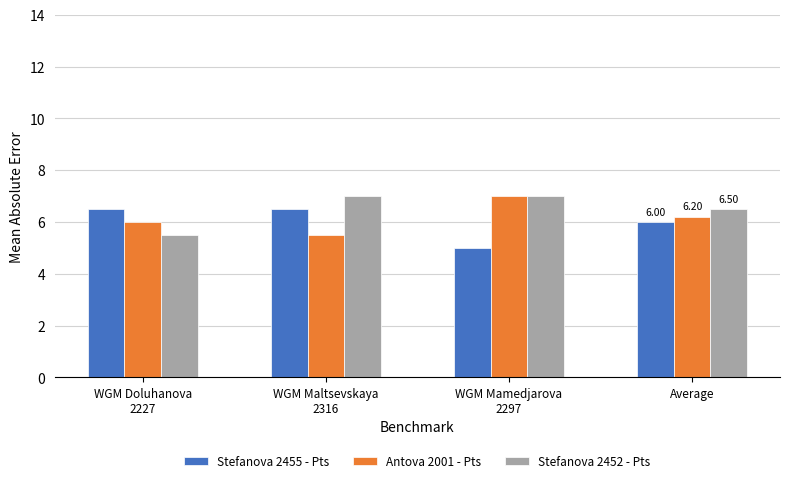

What is the label of the 3rd bar from the left?

WGM Mamedjarova
2297